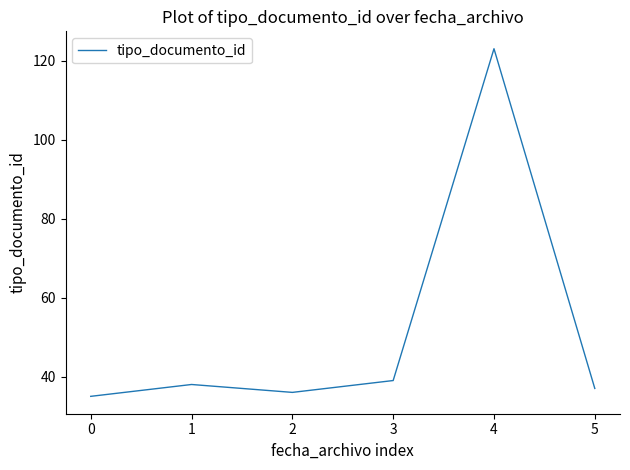

Reading left to right, extract all data points from this chart.

35	38	36	39	123	37